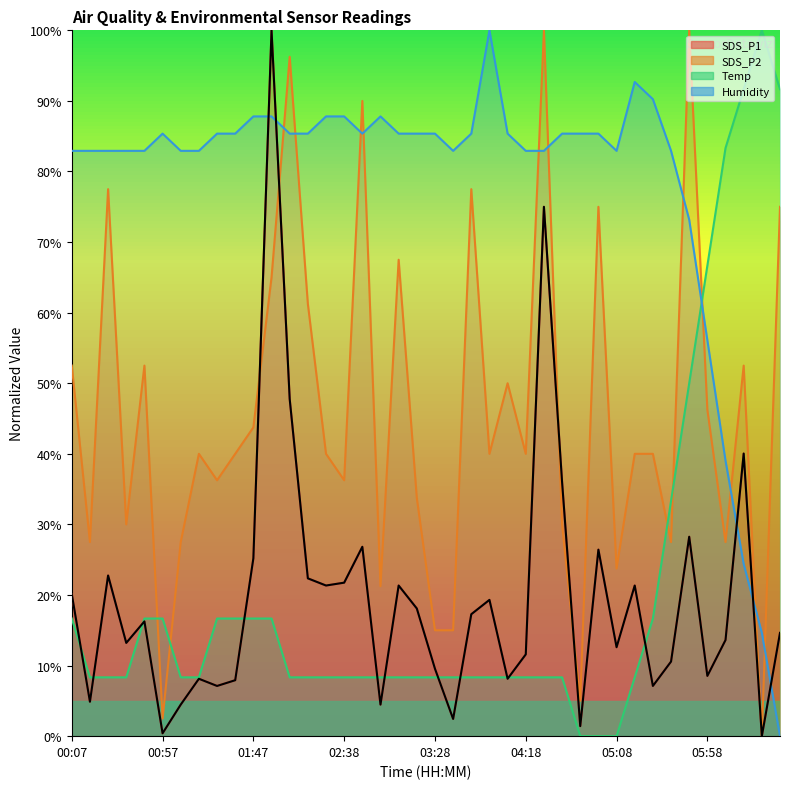

Is it true that SDS_P2 equals 40.0 at 01:17?

True